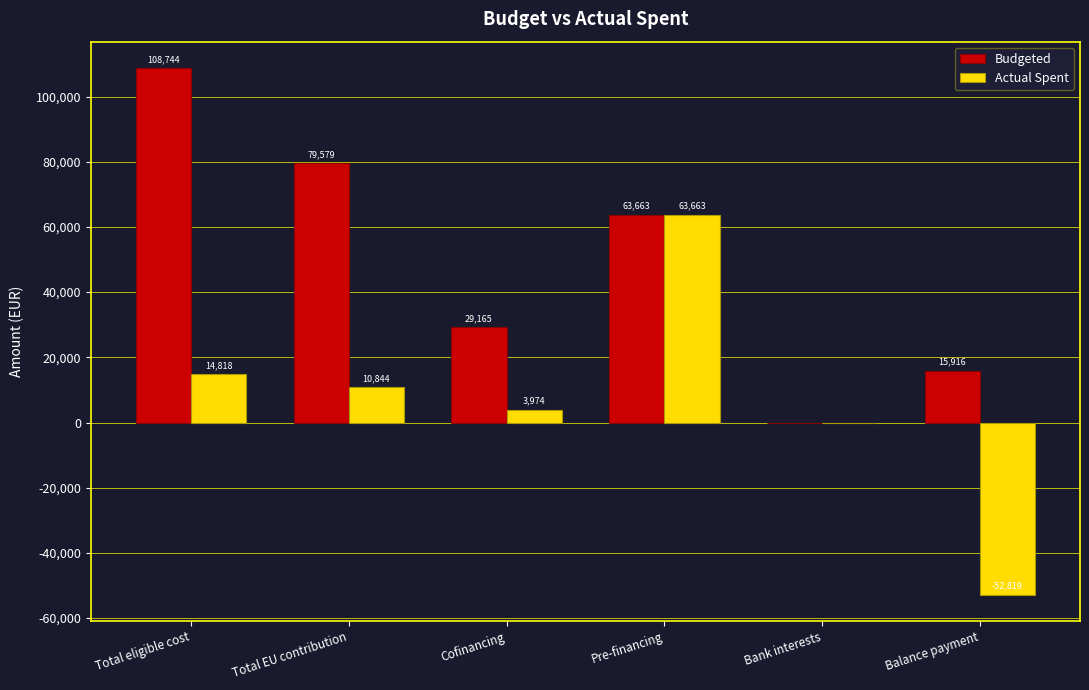

Where is Budgeted nearest to the value 54372?

Pre-financing